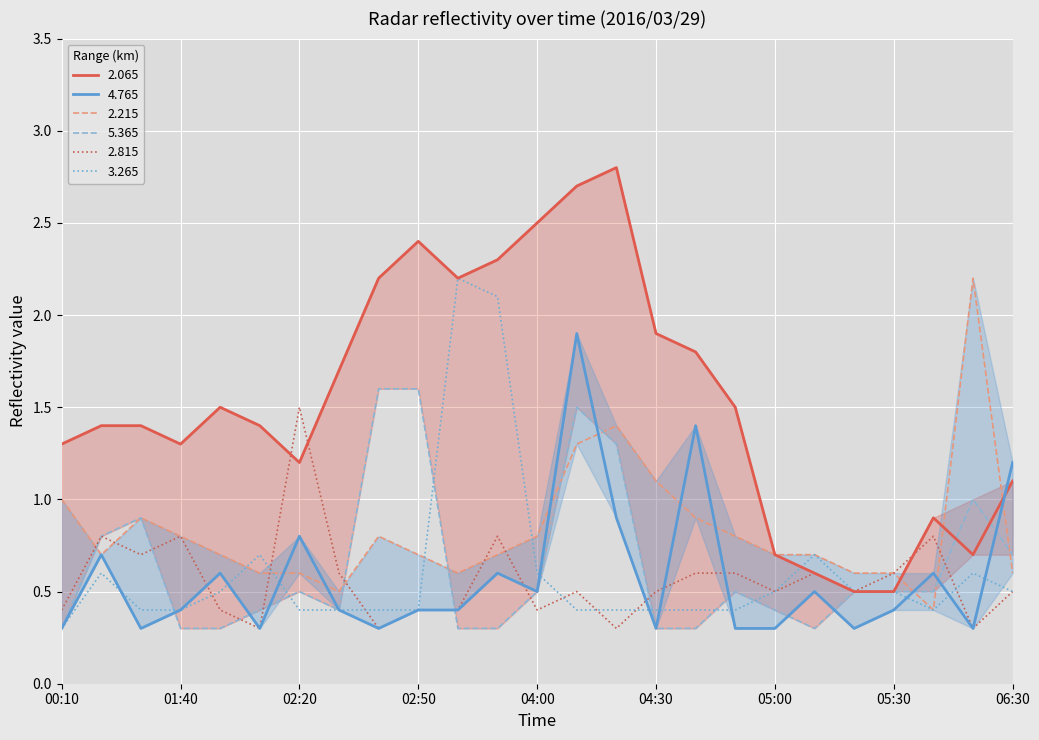

Reading right to left, extract all data points from this chart.

  2.065: 1.1	0.7	0.9	0.5	0.5	0.6	0.7	1.5	1.8	1.9	2.8	2.7	2.5	2.3	2.2	2.4	2.2	1.7	1.2	1.4	1.5	1.3	1.4	1.4	1.3
  4.765: 1.2	0.3	0.6	0.4	0.3	0.5	0.3	0.3	1.4	0.3	0.9	1.9	0.5	0.6	0.4	0.4	0.3	0.4	0.8	0.3	0.6	0.4	0.3	0.7	0.3
  2.215: 0.6	2.2	0.4	0.6	0.6	0.7	0.7	0.8	0.9	1.1	1.4	1.3	0.8	0.7	0.6	0.7	0.8	0.5	0.6	0.6	0.7	0.8	0.9	0.7	1.0
  5.365: 0.7	1.0	0.5	0.5	0.5	0.3	0.4	0.5	0.3	0.3	1.3	1.5	0.5	0.3	0.3	1.6	1.6	0.4	0.5	0.4	0.3	0.3	0.9	0.8	0.3
  2.815: 0.5	0.3	0.8	0.6	0.5	0.6	0.5	0.6	0.6	0.5	0.3	0.5	0.4	0.8	0.4	0.4	0.3	0.6	1.5	0.3	0.4	0.8	0.7	0.8	0.4
  3.265: 0.5	0.6	0.4	0.5	0.5	0.7	0.5	0.4	0.4	0.4	0.4	0.4	0.6	2.1	2.2	0.4	0.4	0.4	0.4	0.7	0.5	0.4	0.4	0.6	0.3